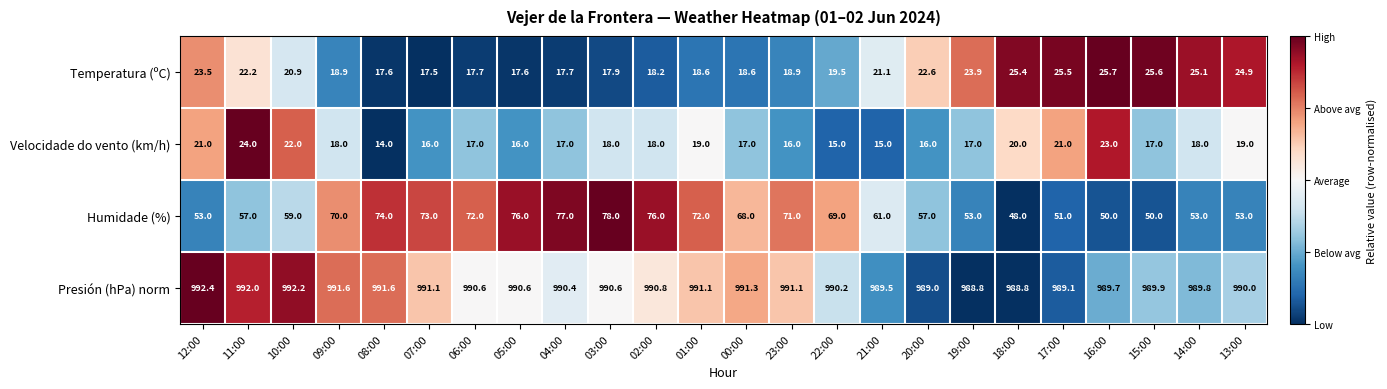

At how many categories does at least one series exceed 313?

24